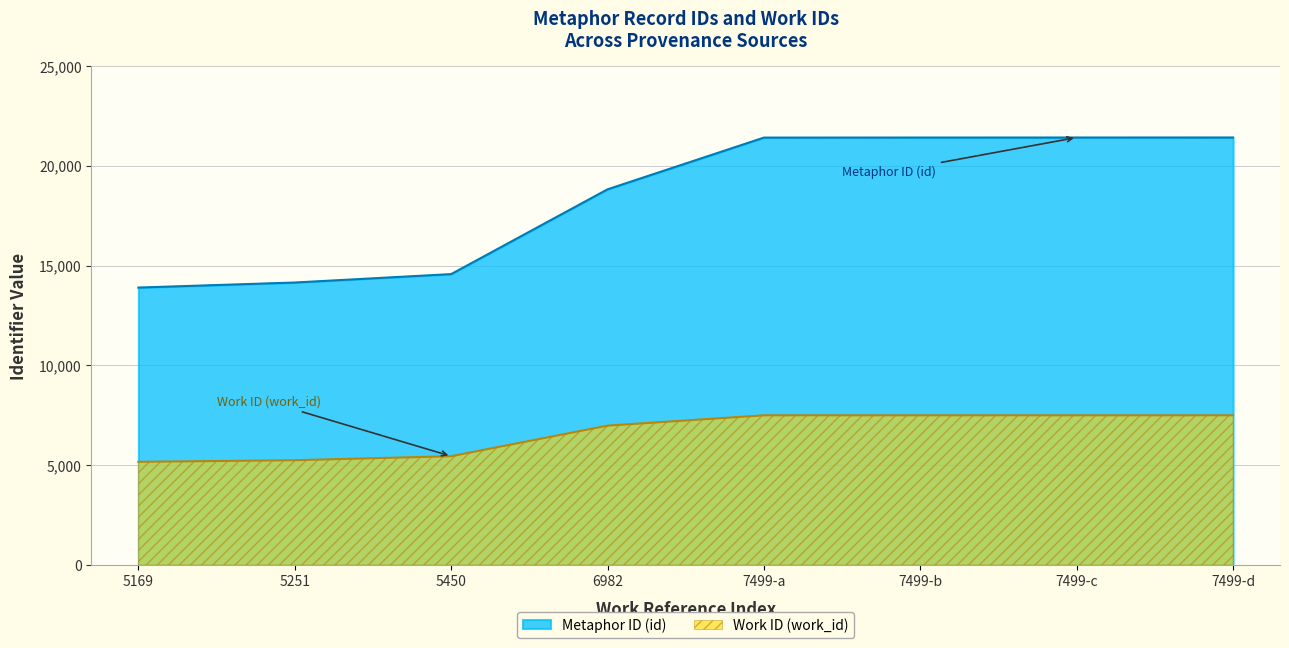

What is the lowest value of the Work ID (work_id) series?

5169